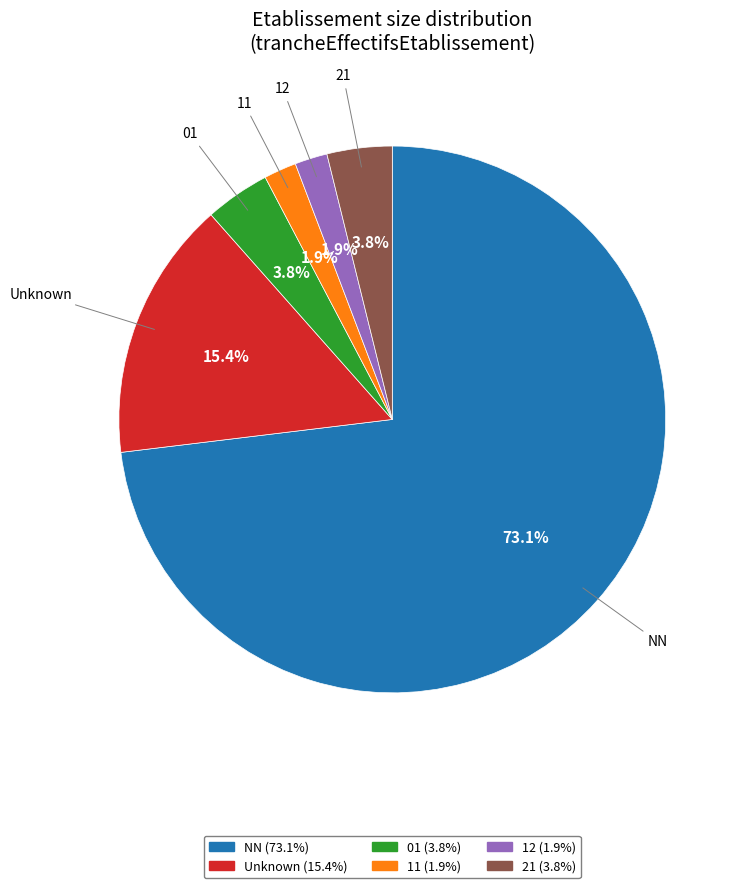

Approximately how many times larger is the value at 11 compared to 21?

0.5